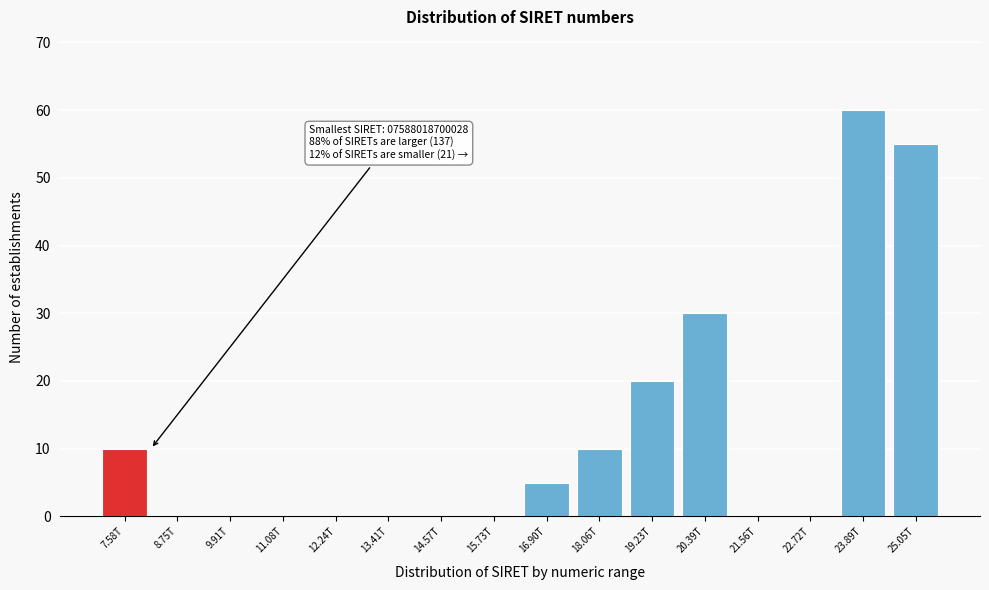

Reading left to right, extract all data points from this chart.

7.58T=10	8.75T=0	9.91T=0	11.08T=0	12.24T=0	13.41T=0	14.57T=0	15.73T=0	16.90T=5	18.06T=10	19.23T=20	20.39T=30	21.56T=0	22.72T=0	23.89T=60	25.05T=55